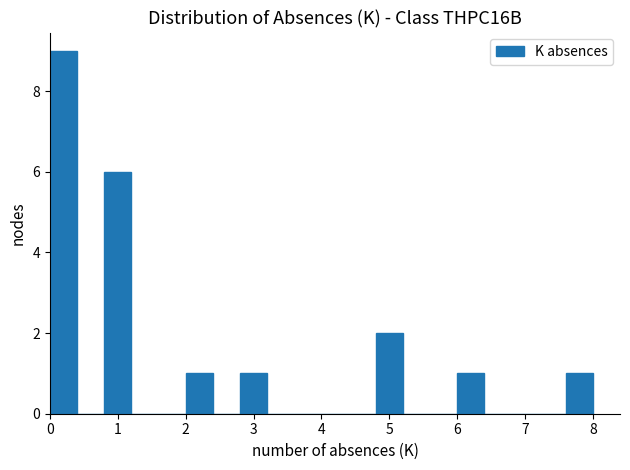

Which range on the x-axis has the tallest bar?

0.0 to 0.4